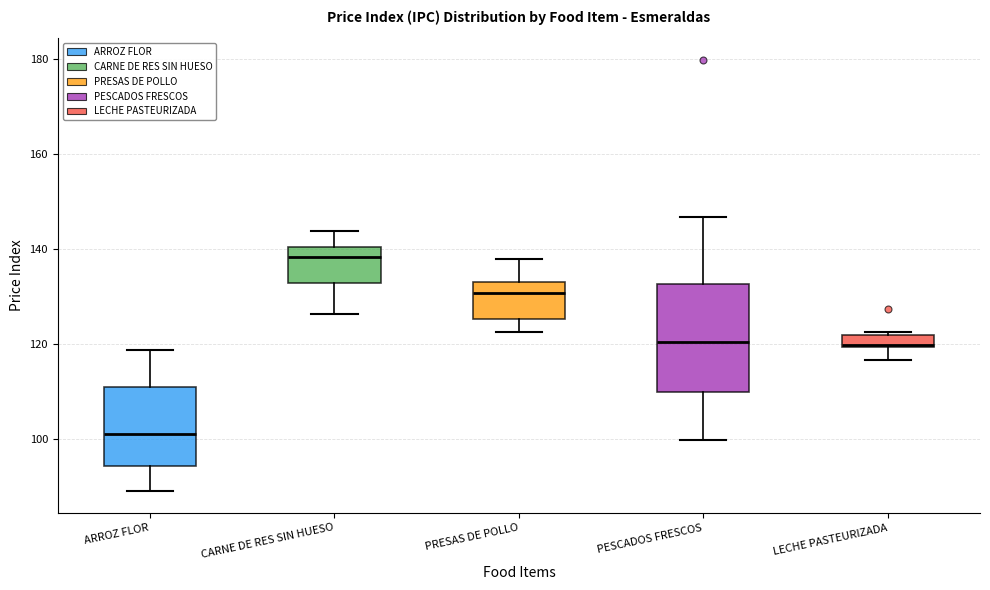

Where is the lower edge of the box for LECHE PASTEURIZADA on the y-axis? The values are not printed on the chart, so give them approximately, as read against the axis.

120